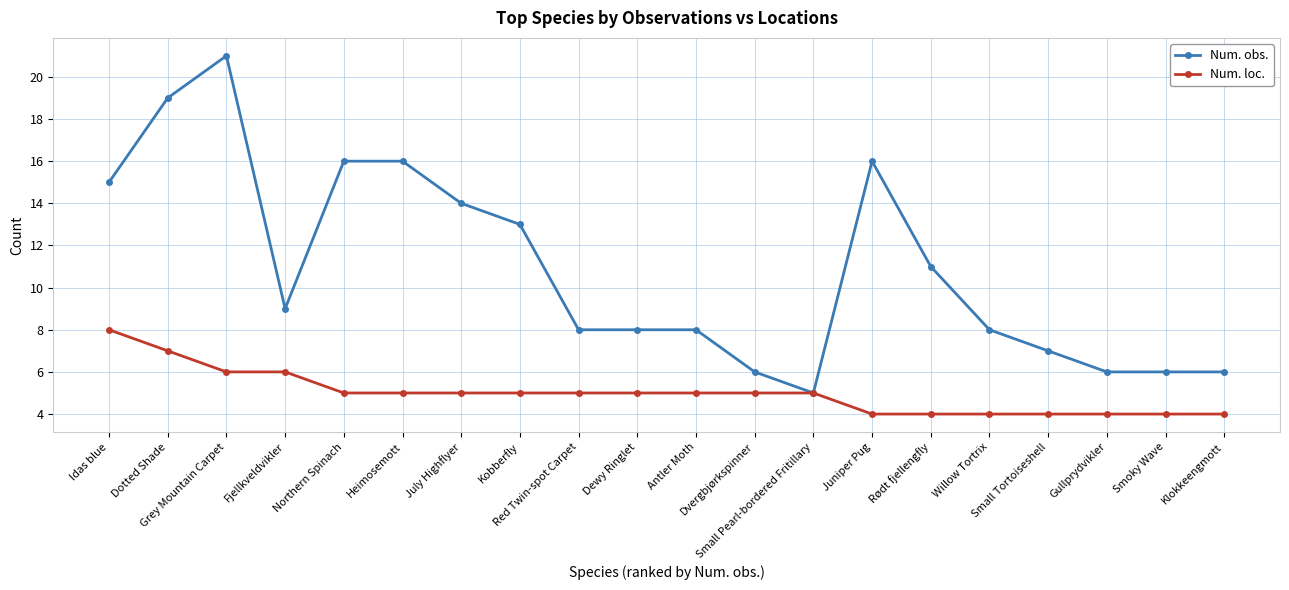

Reading left to right, list all the values displayed in this chart.

Num. obs.: 15	19	21	9	16	16	14	13	8	8	8	6	5	16	11	8	7	6	6	6
Num. loc.: 8	7	6	6	5	5	5	5	5	5	5	5	5	4	4	4	4	4	4	4